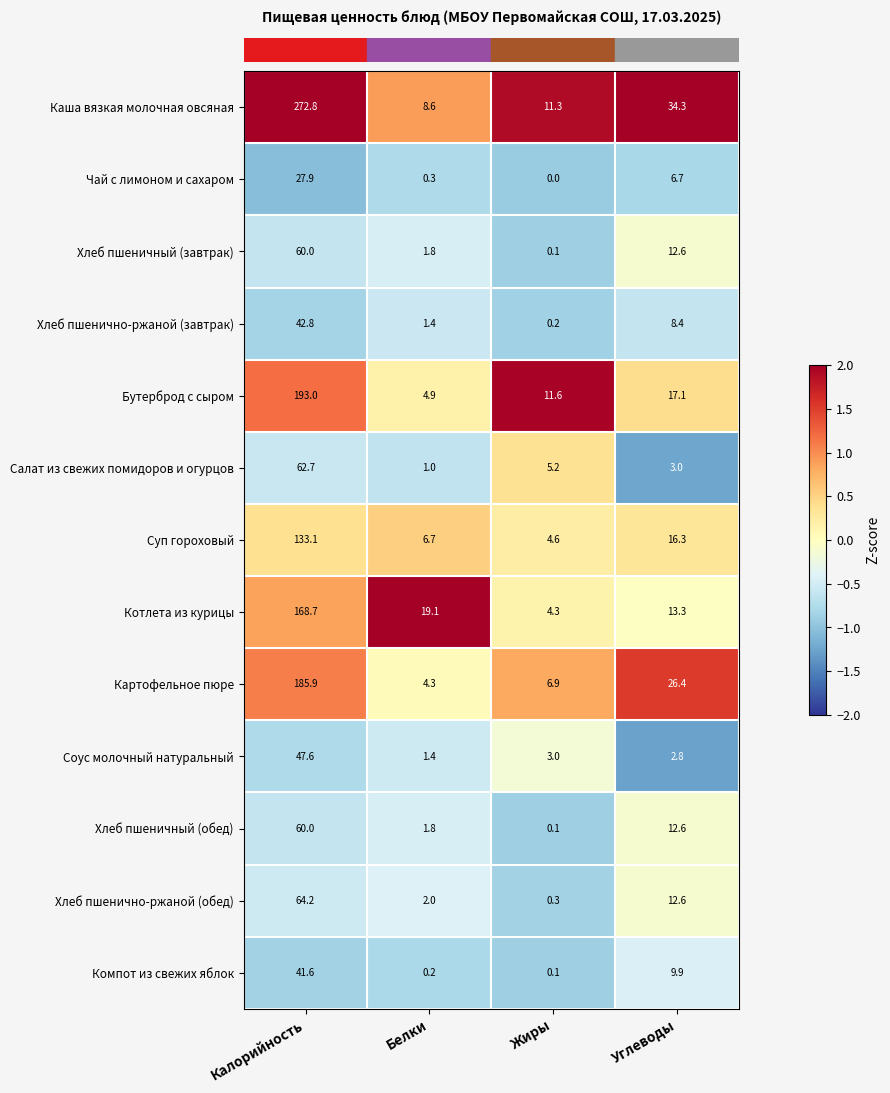

Count the number of data series in this chart.

13